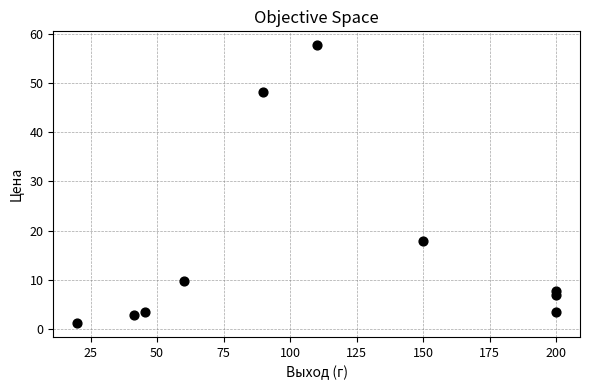

What is the average Y value?

15.9